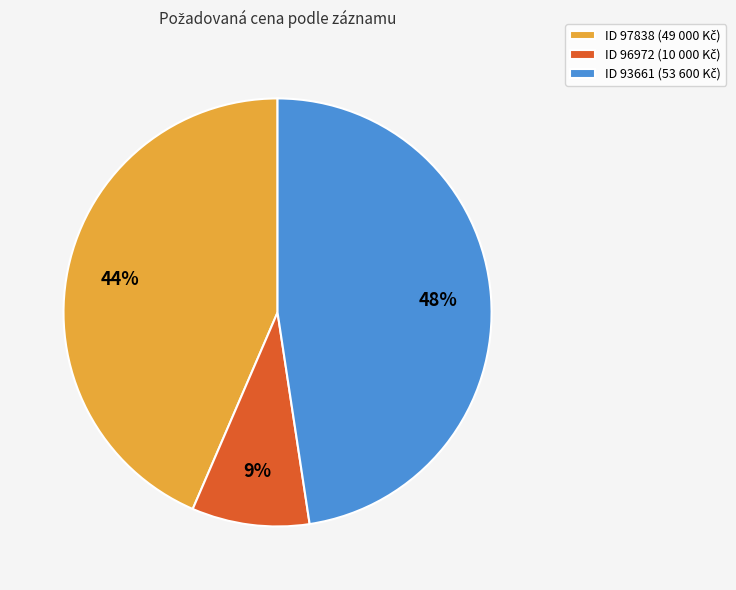

Is there a majority slice in this chart?

No